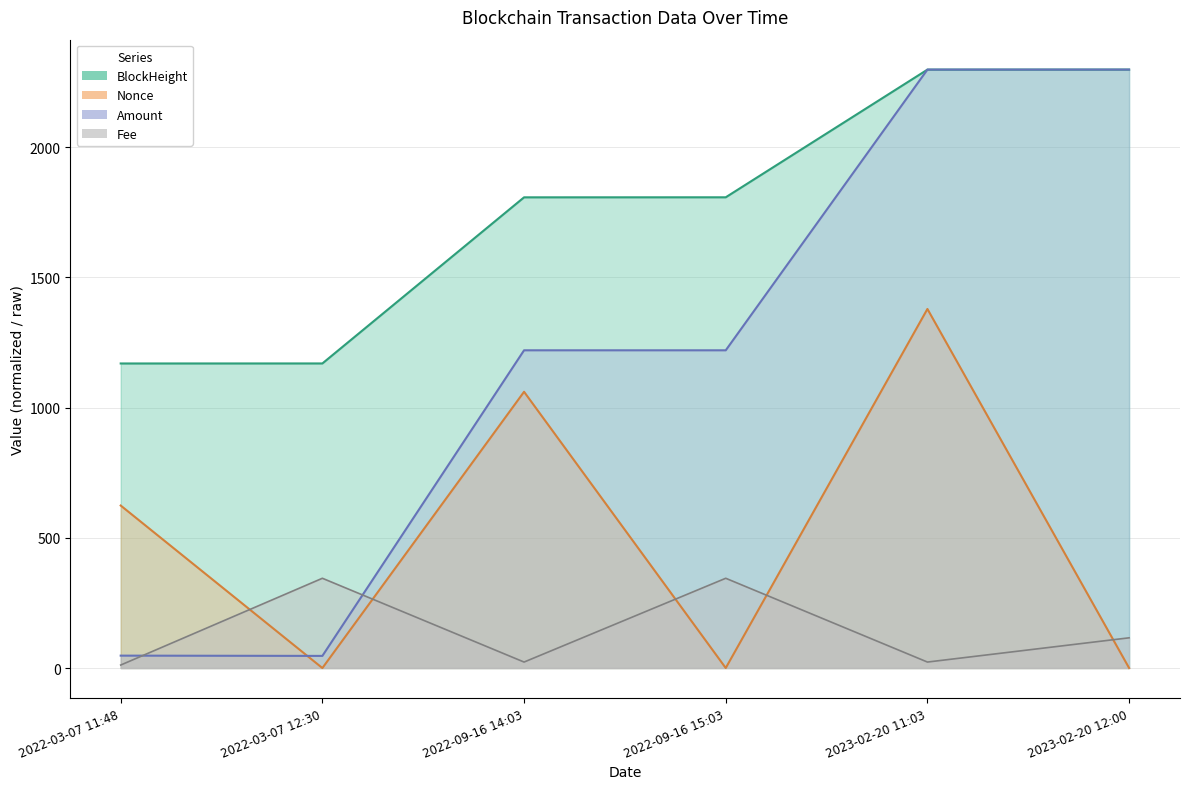

True or false: Fee has a value of 23.0 at 2022-09-16 14:03.

True